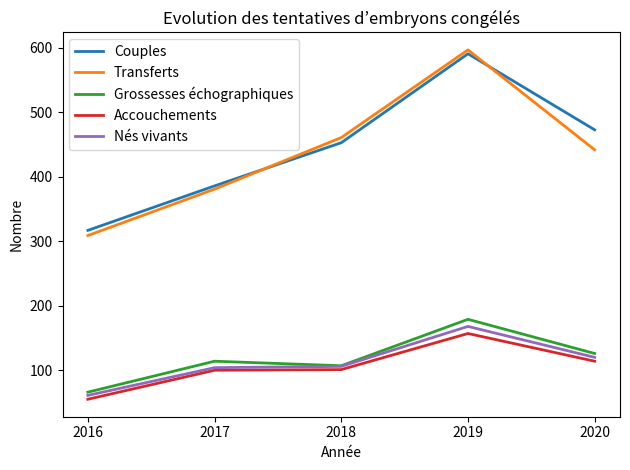

Which series has the largest total across all categories?

Couples